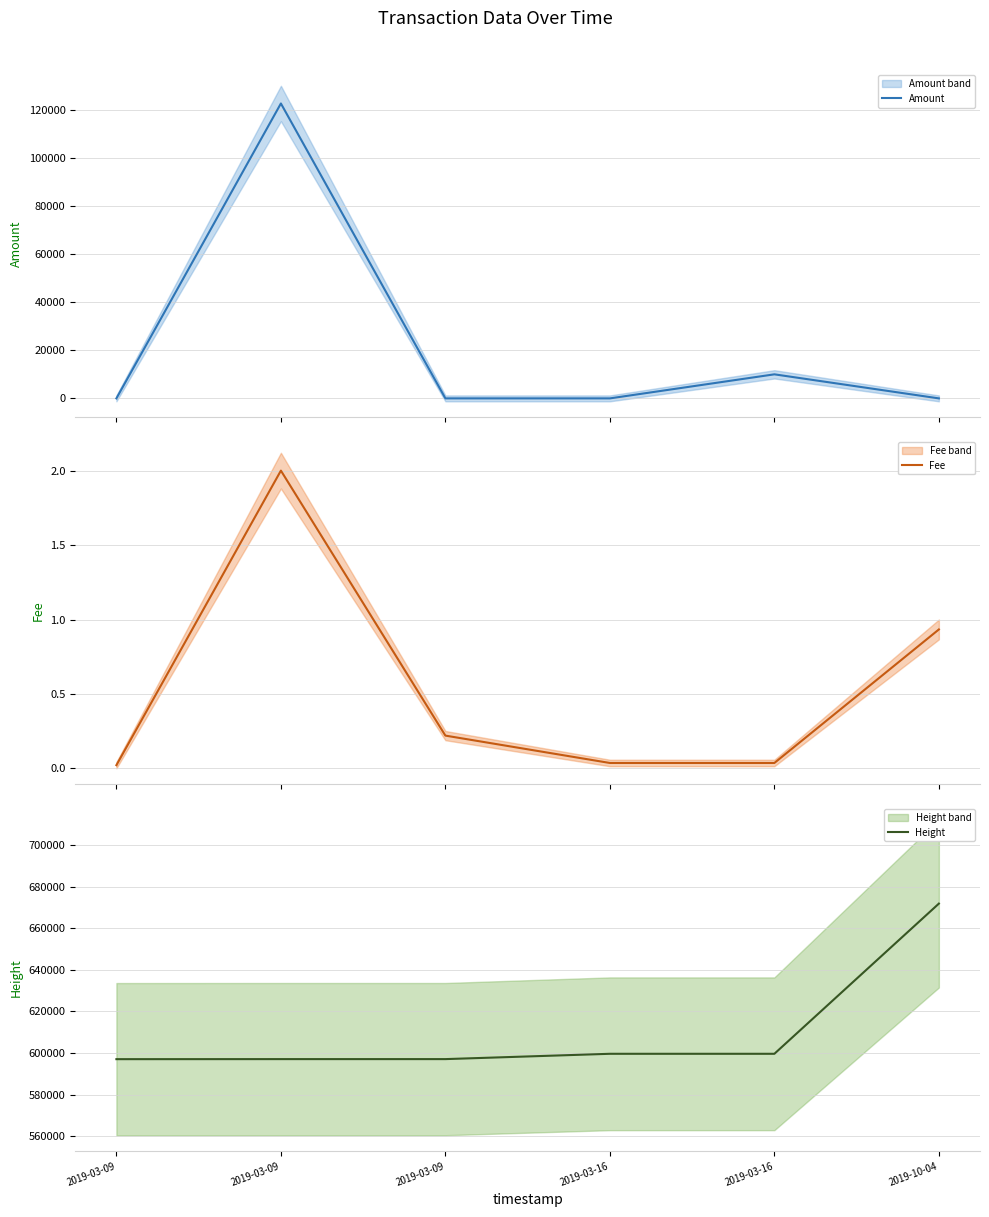

What is the difference between the second highest and minimum values in the Height series?

2582